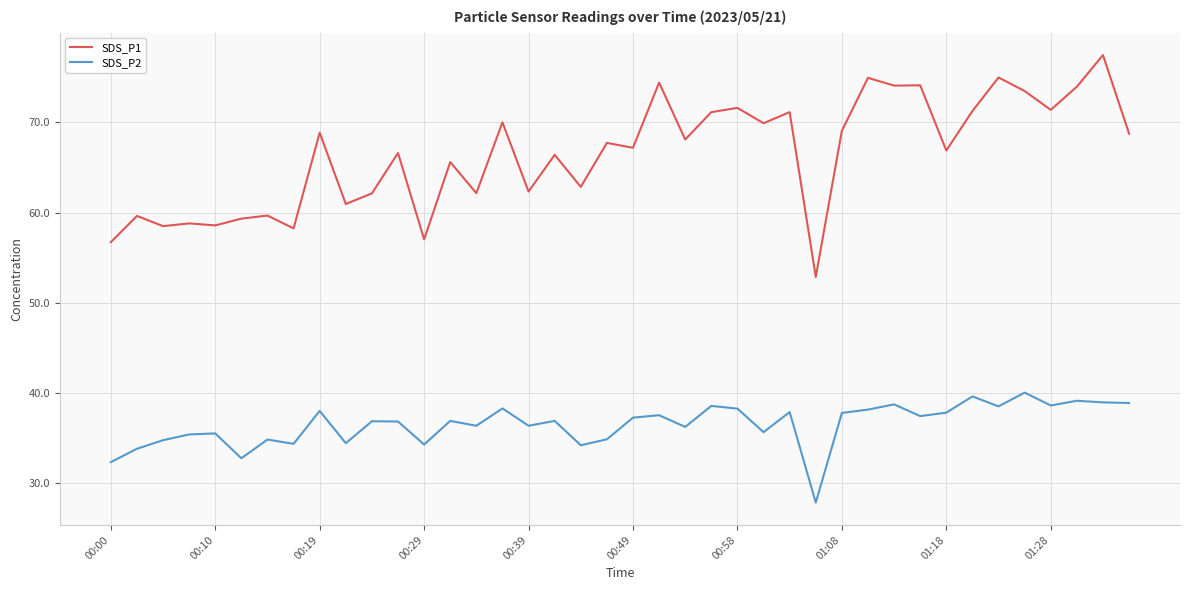

What is the difference between the second highest and minimum values in the SDS_P1 series?

22.1